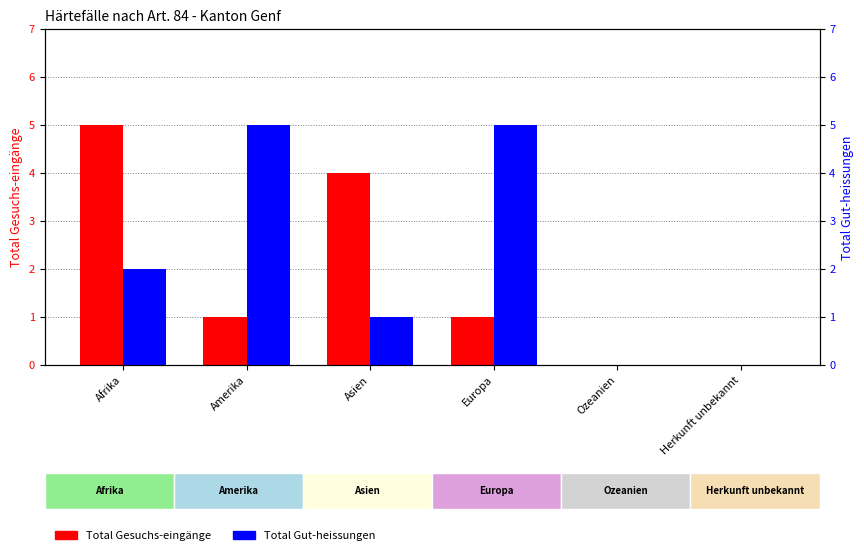

The value of Total Gut-heissungen at Asien is 1. True or false?

True